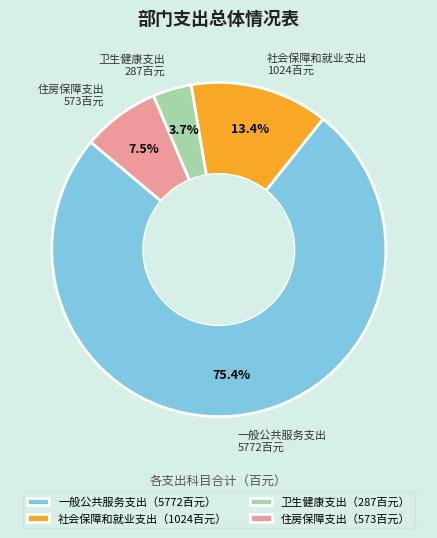

Is the sum of 社会保障和就业支出 and 卫生健康支出 greater than half?

No